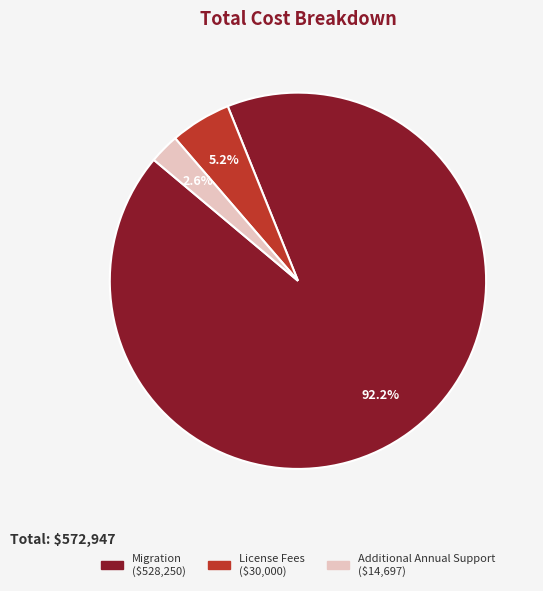

What is the smallest slice in the pie chart?

Additional Annual Support